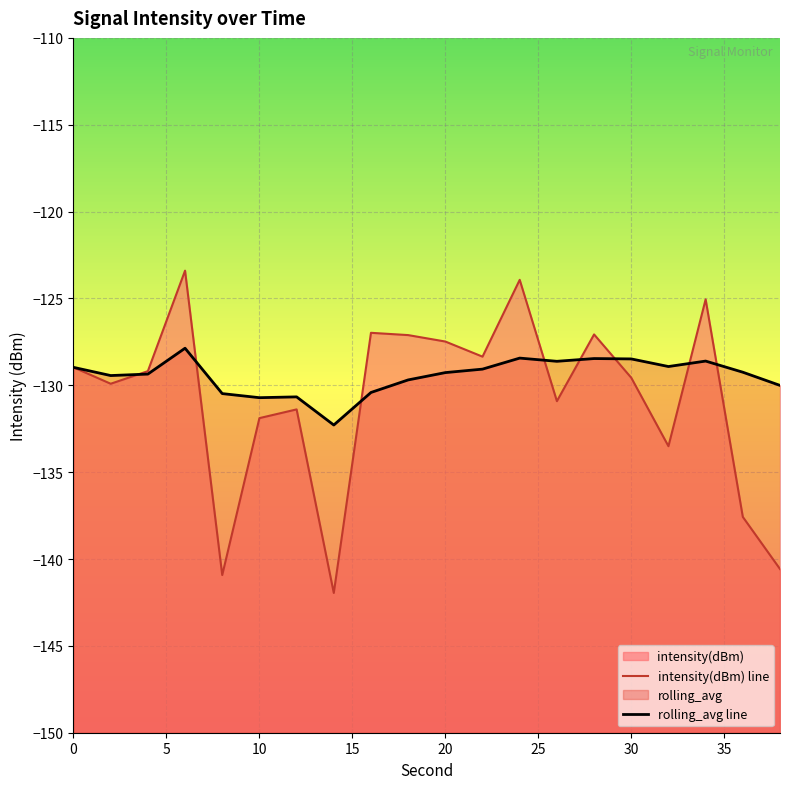

What is the value of the intensity(dBm) point at the 9th from the left?

-127.0